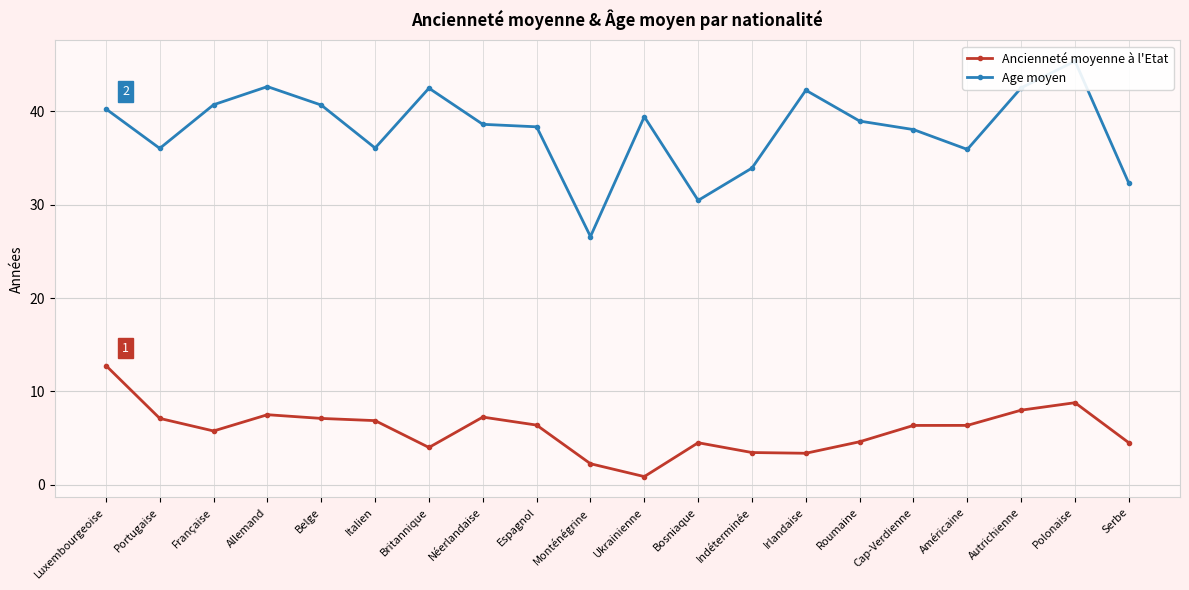

Where is Age moyen nearest to the value 35?

Américaine